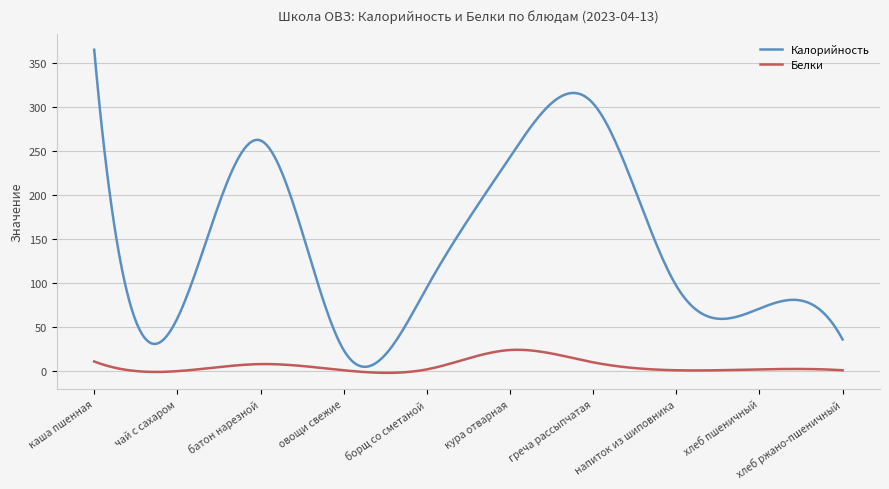

List the series in order of their peak value, highest first.

Калорийность, Белки